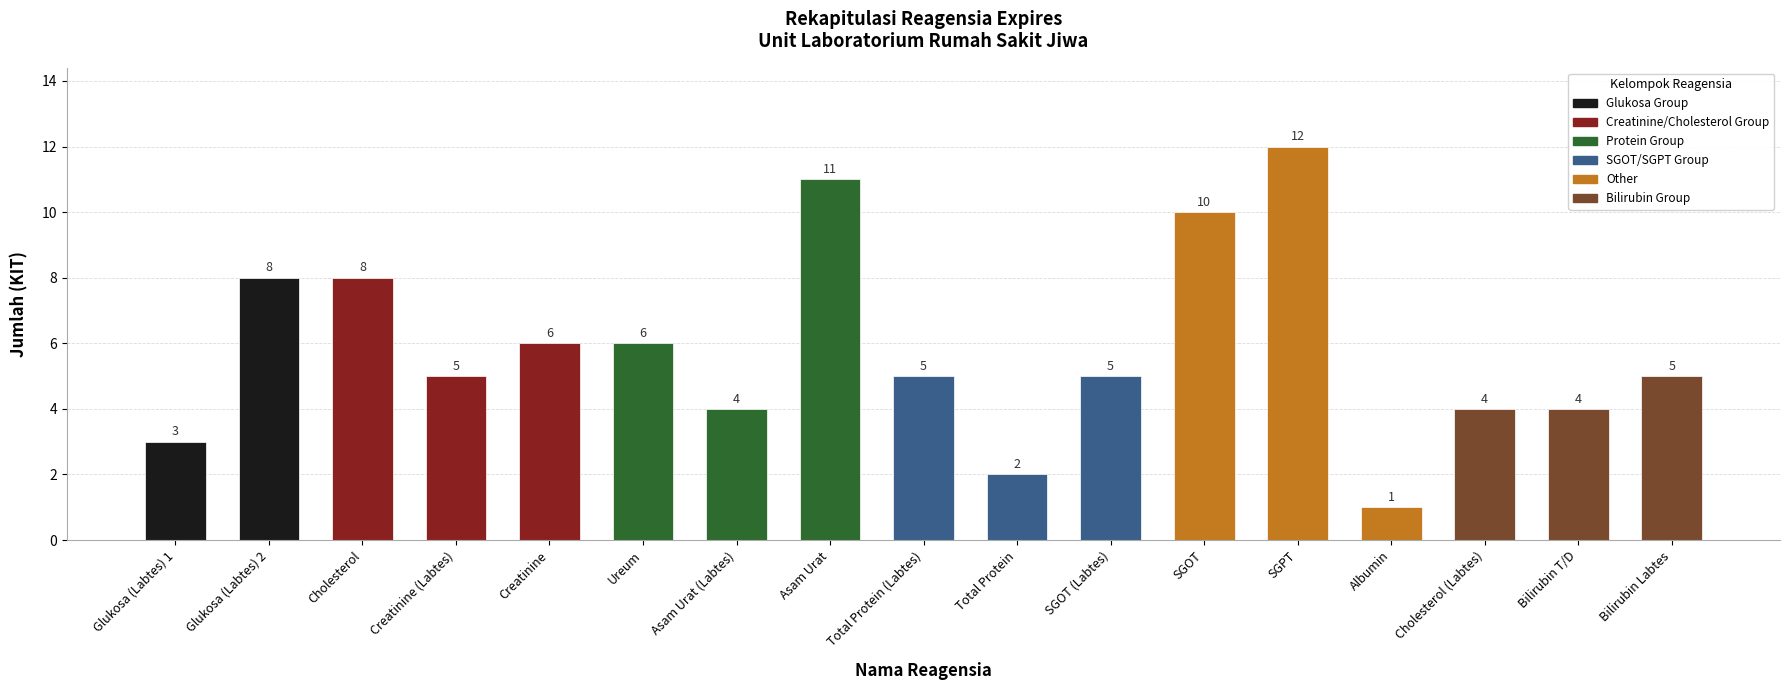

At which category does the chart reach its peak across all series?

SGPT